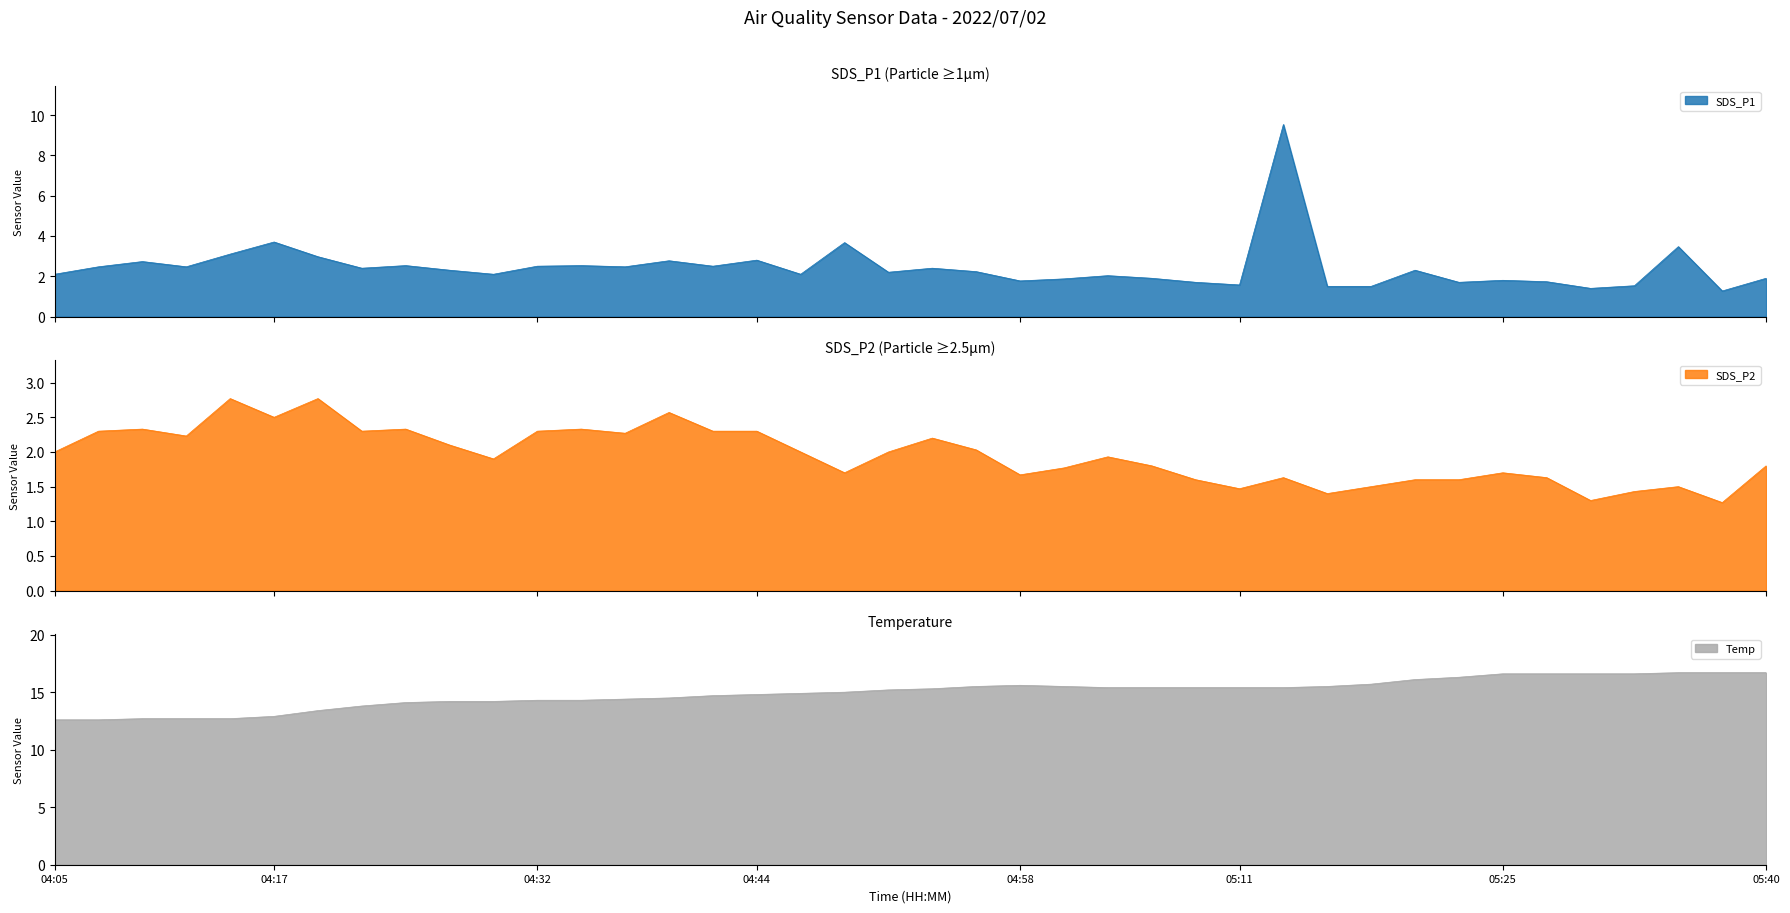

At which category is the sum across all series the highest?

05:13